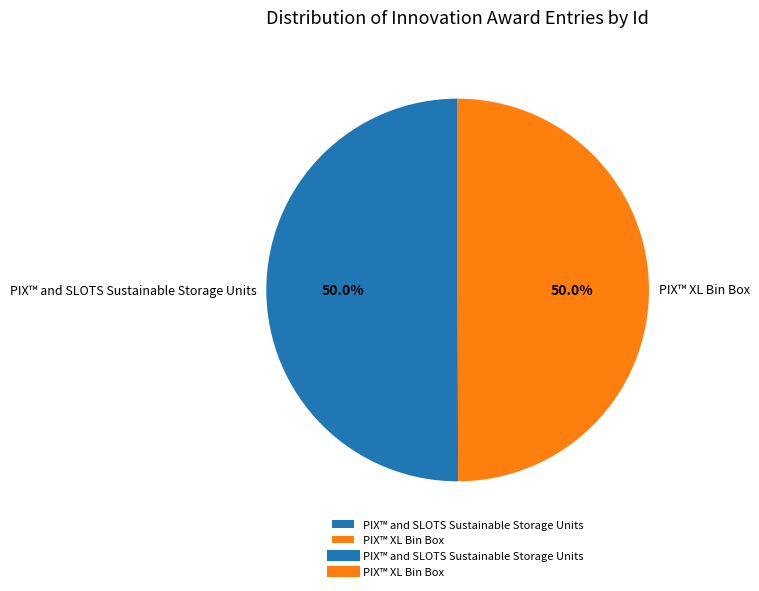

What percentage do PIX™ XL Bin Box and PIX™ and SLOTS Sustainable Storage Units together represent?

100.0%